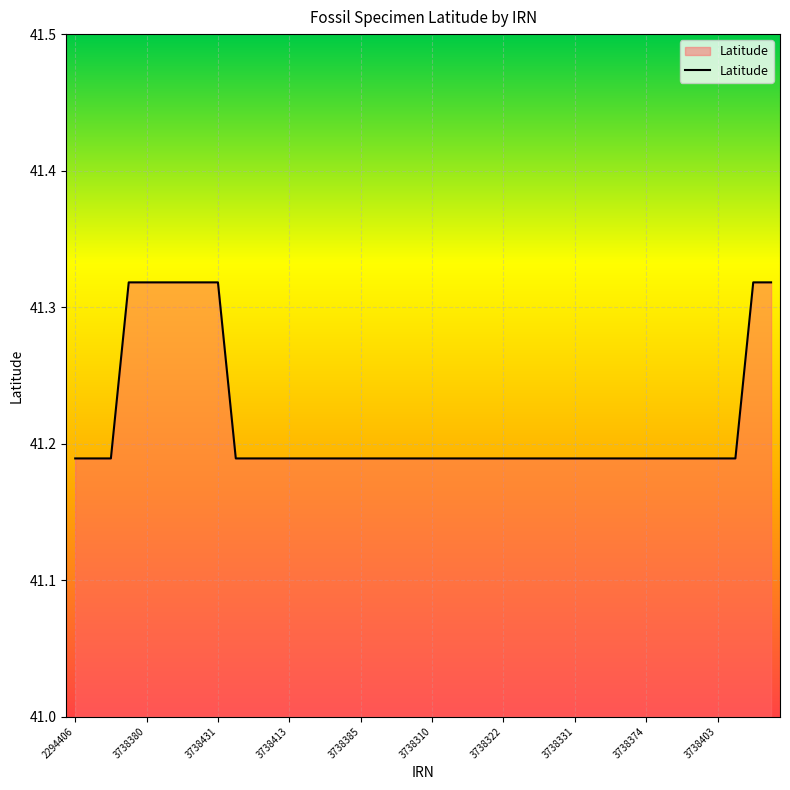

How many distinct data groups are displayed?

1